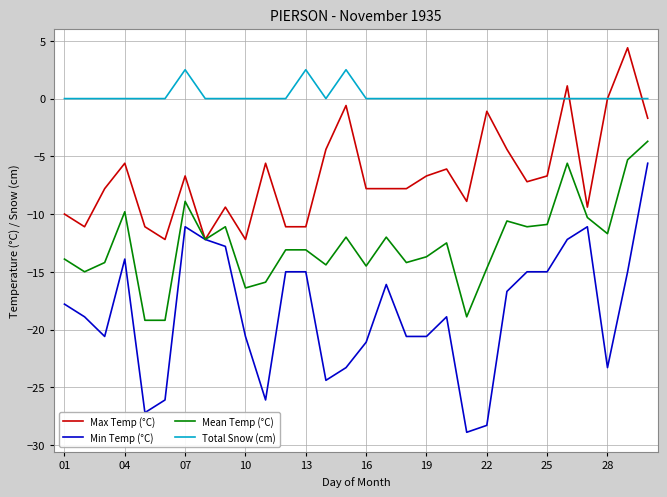

What is the maximum value for Max Temp (°C)?

4.4